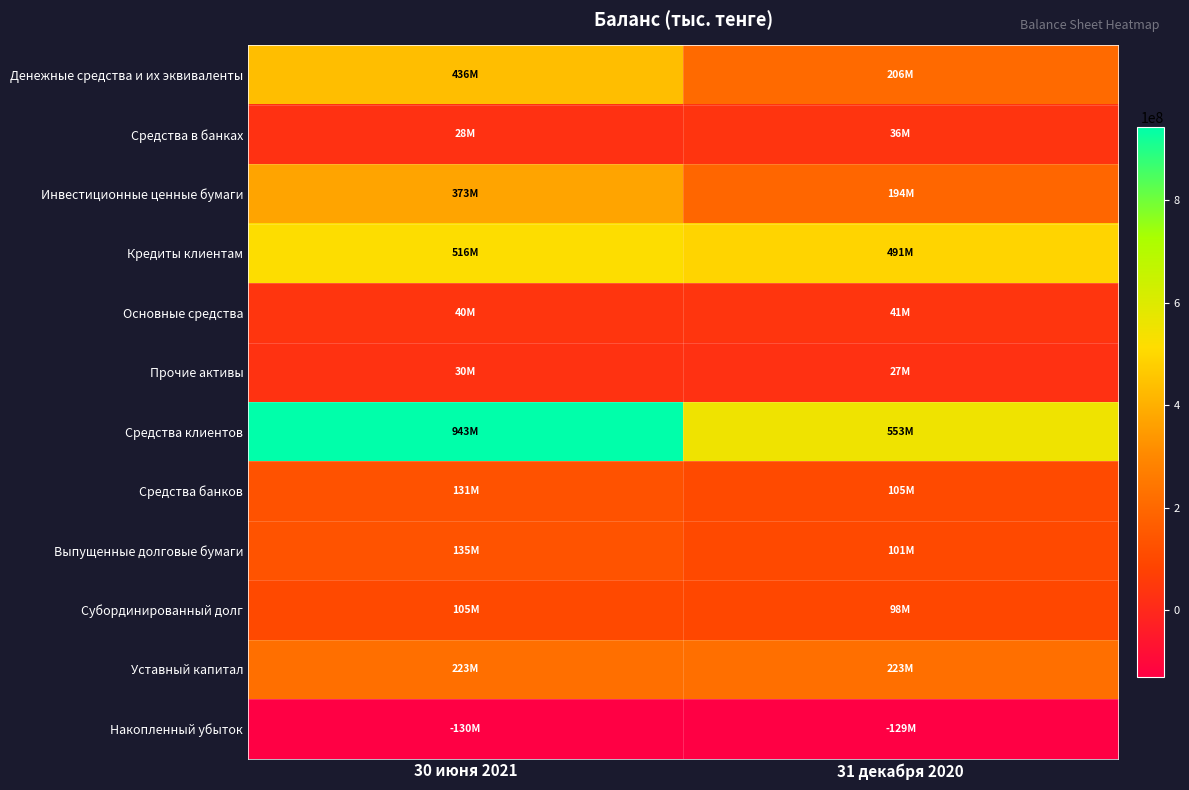

Which label corresponds to the smallest value in the chart?

30 июня 2021